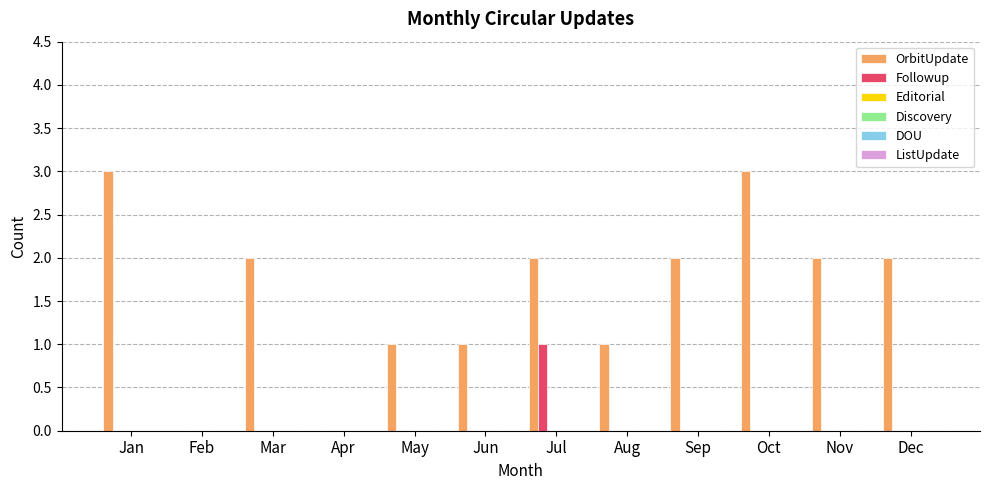

What is the highest value of the OrbitUpdate series?

3